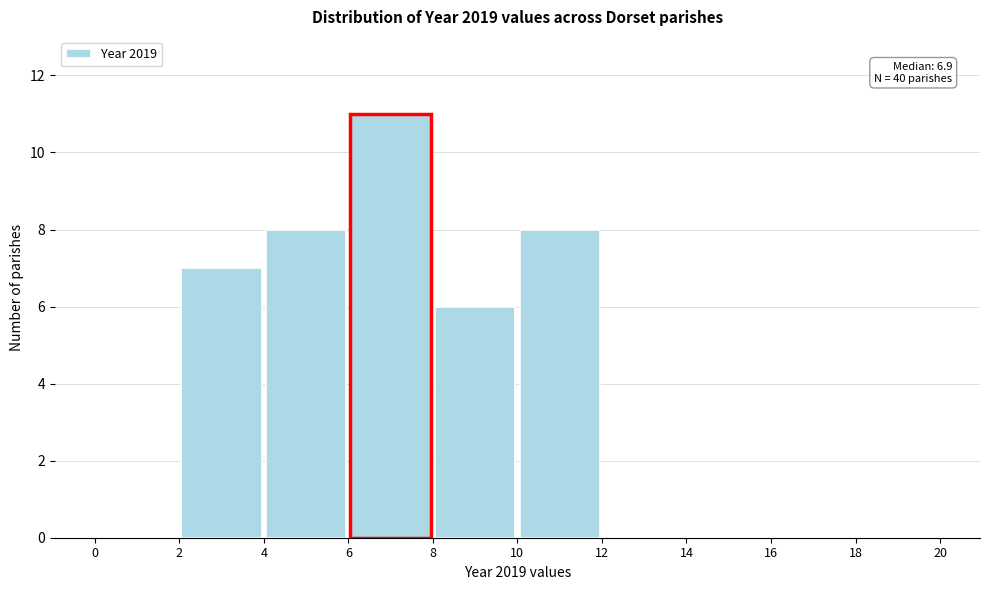

Which range on the x-axis has the tallest bar?

6 to 8